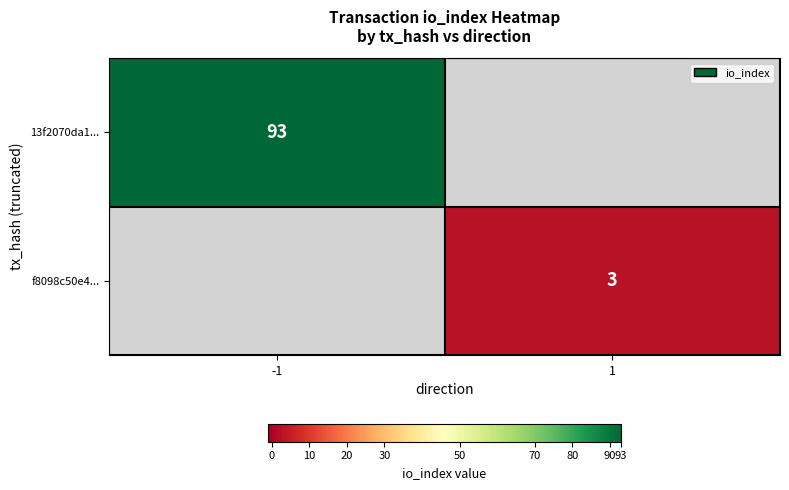

The f8098c50e4... series shows 4 at 1. True or false?

False